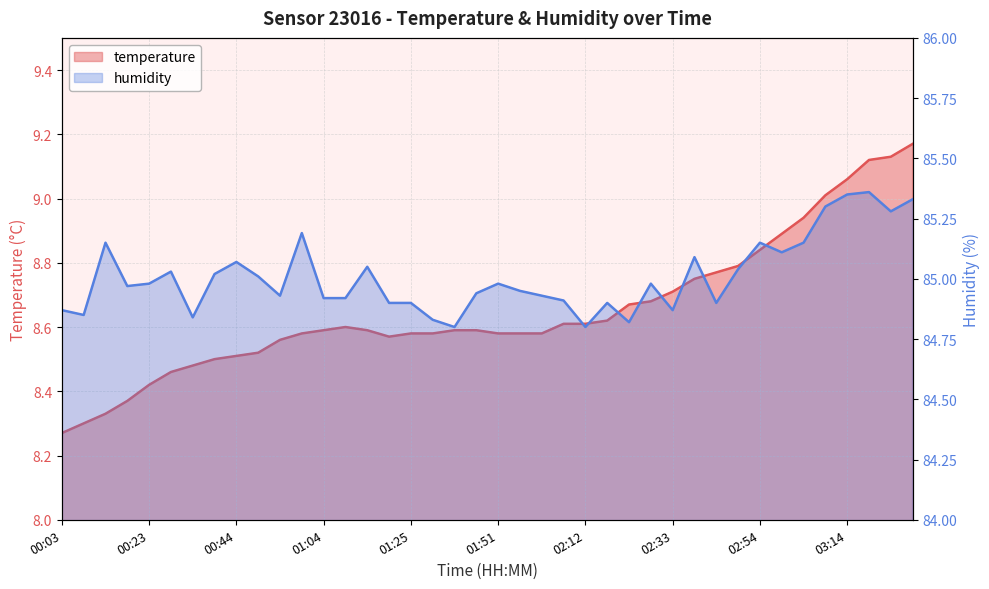

Where is humidity nearest to the value 85?

00:49